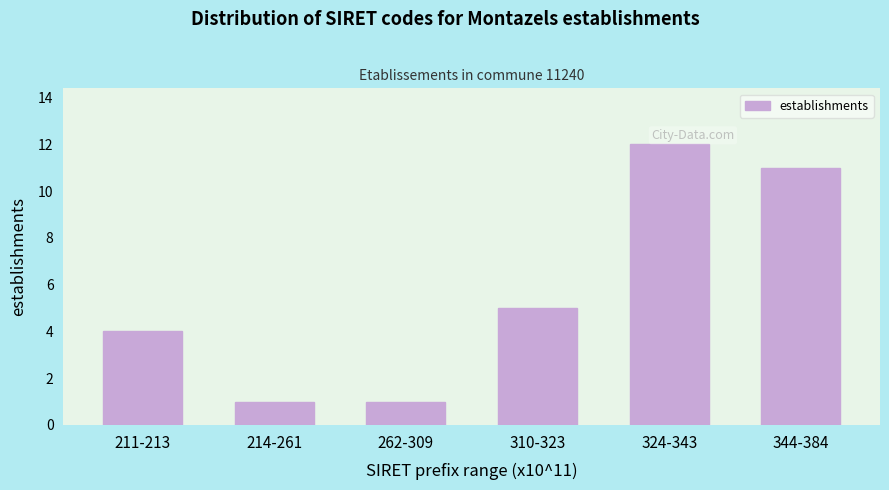

Reading left to right, what are all the values shown in this chart?

4	1	1	5	12	11